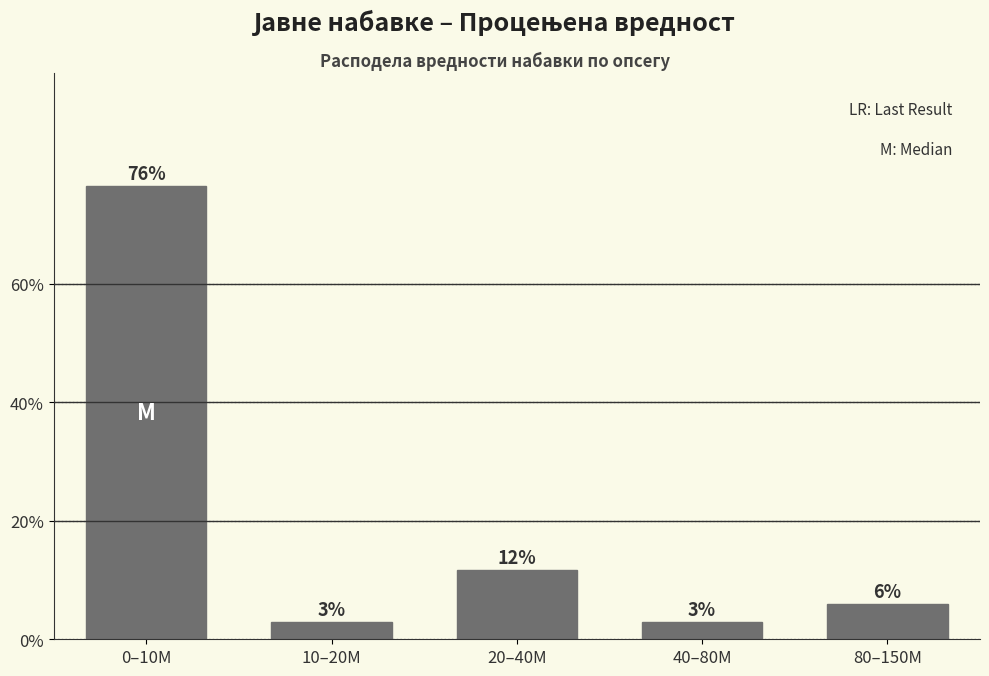

Are the bars horizontal?

No